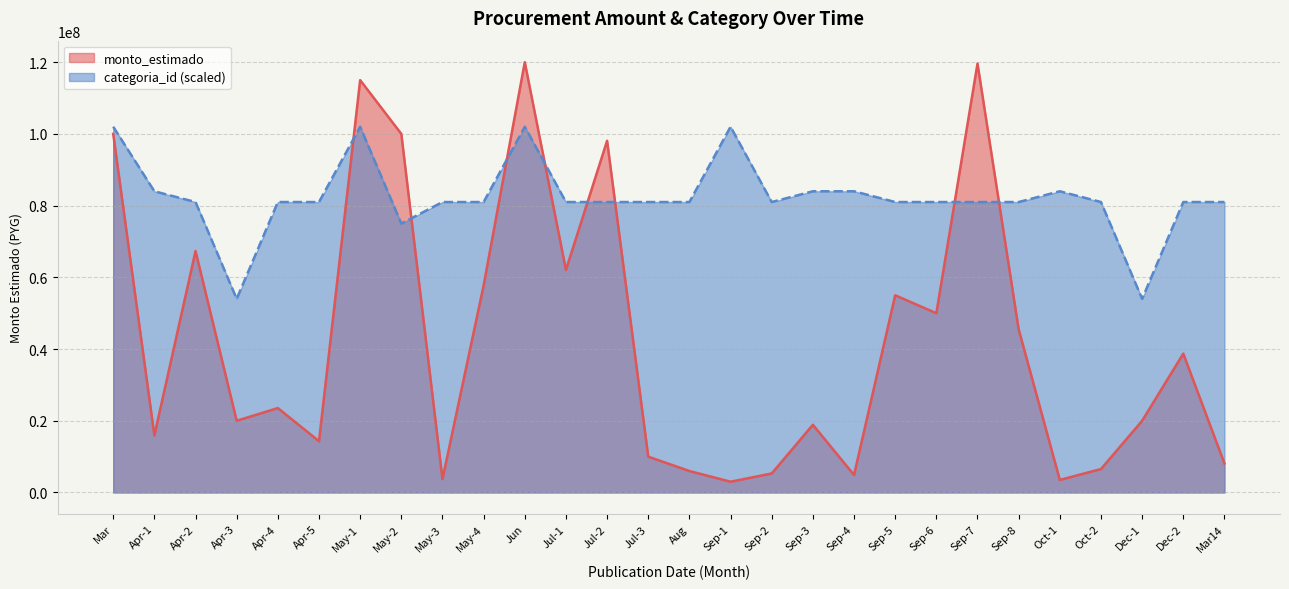

Which series changed the most between Jul-3 and Oct-1?

monto_estimado